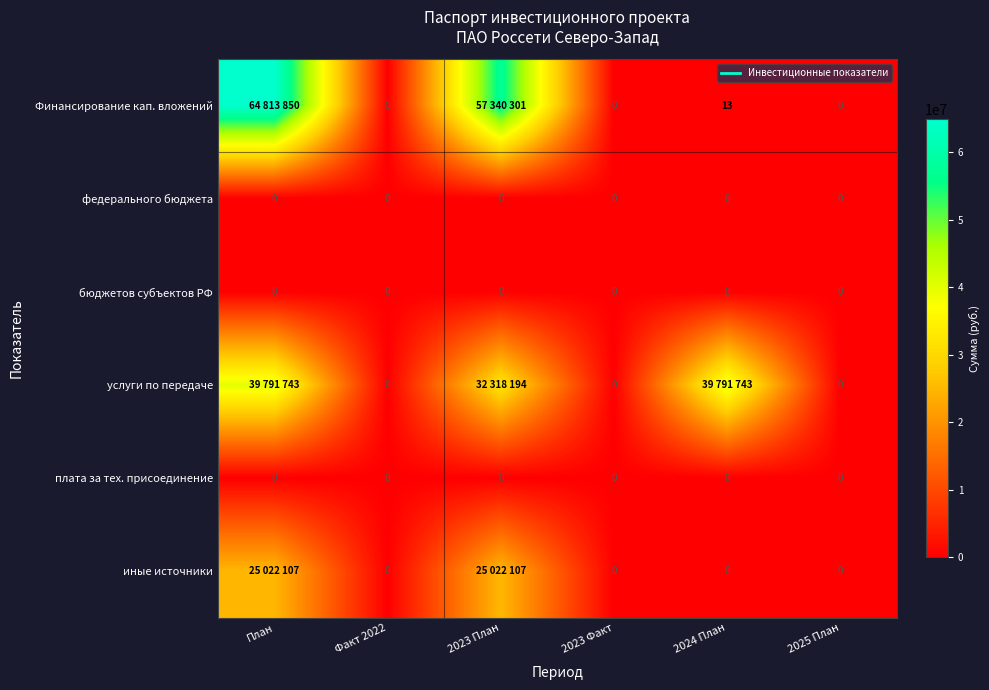

What is the average value of the услуги по передаче series?

18650280